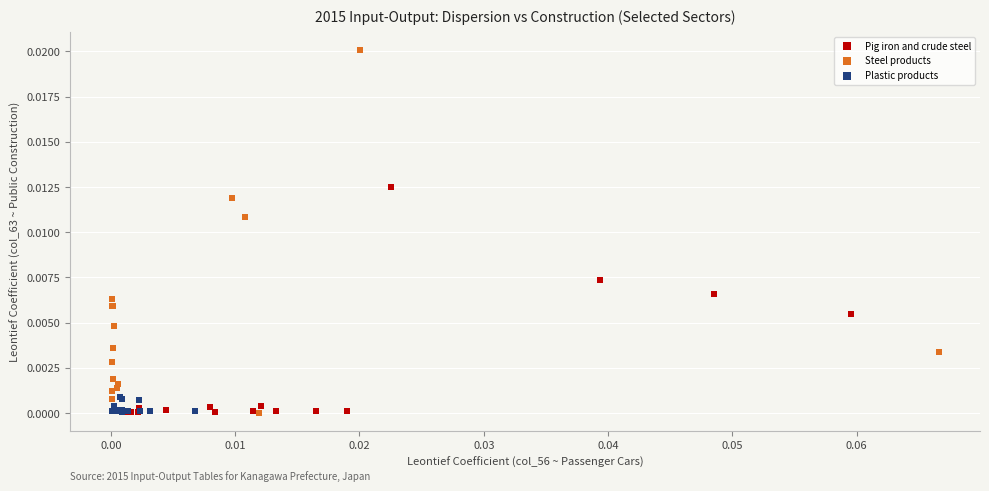

Which series has the widest spread of Y values?

Steel products